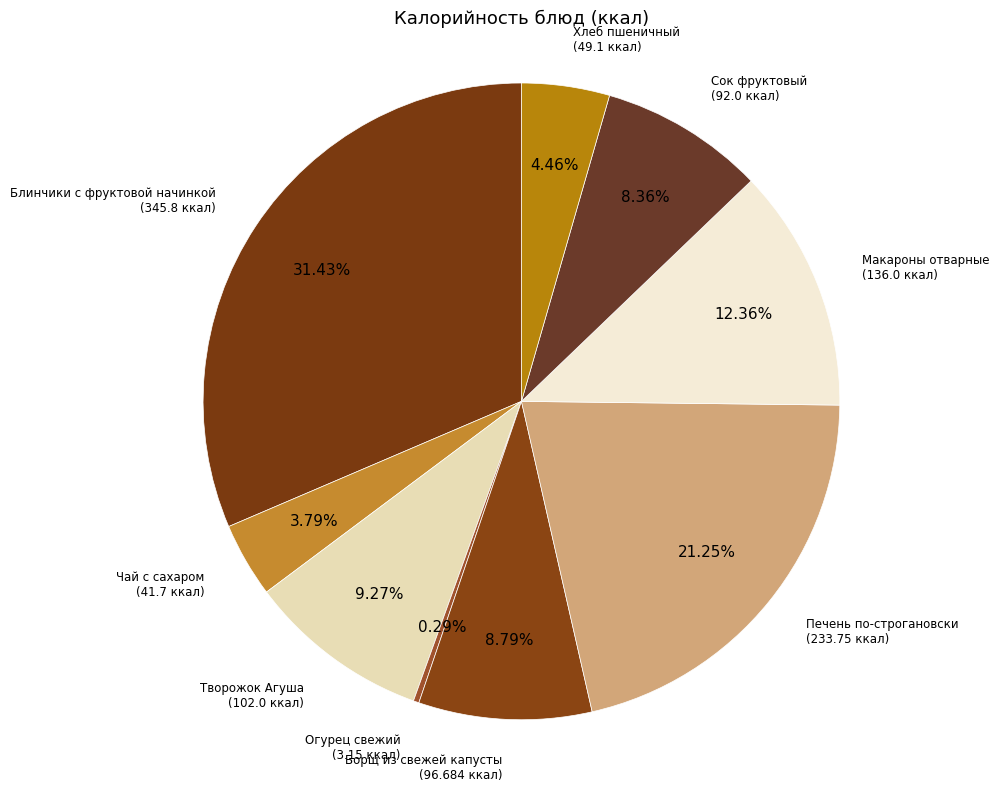

How many segments does this pie chart have?

9